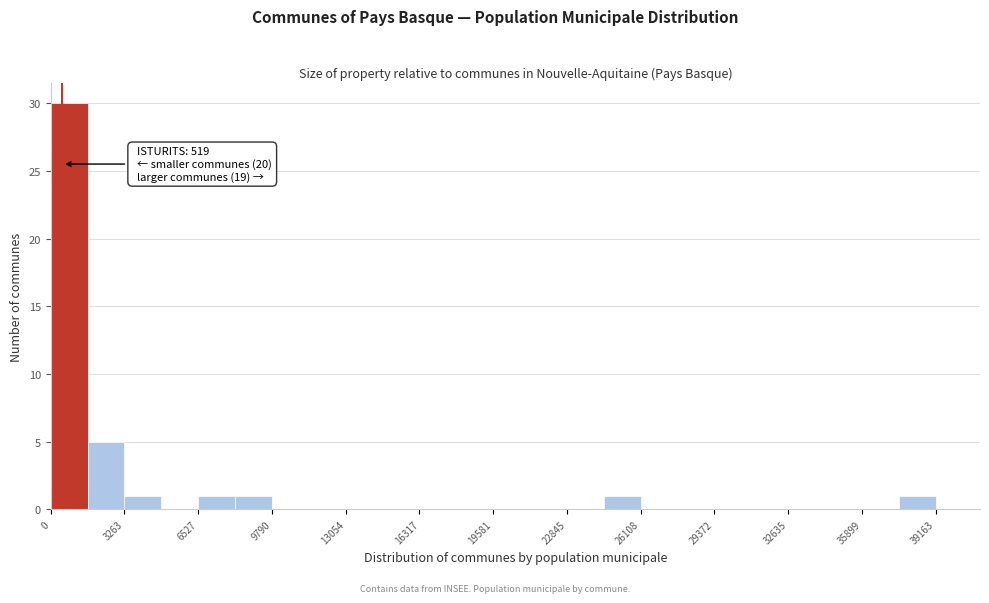

Around what value on the x-axis is the tallest bar? Give the approximate position of its centre, as read against the axis.

1000